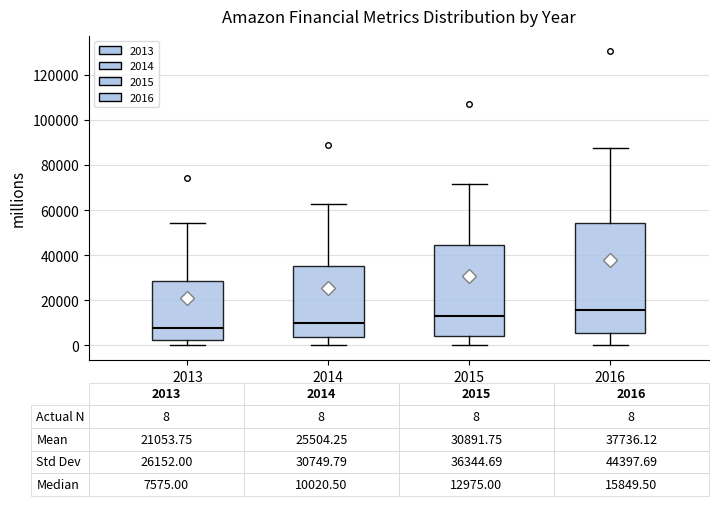

Which box's median line is the highest?

2016